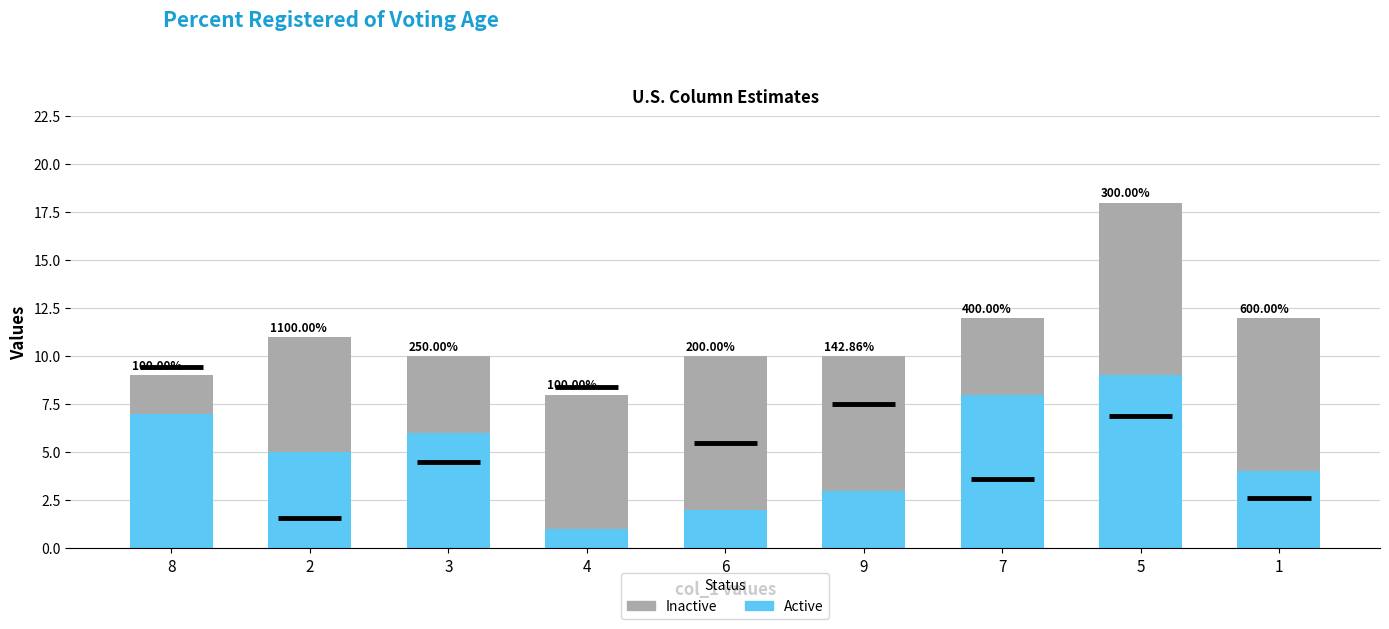

Reading left to right, what are all the values shown in this chart?

Active: 8=7	2=5	3=6	4=1	6=2	9=3	7=8	5=9	1=4
Inactive: 8=2	2=6	3=4	4=7	6=8	9=7	7=4	5=9	1=8